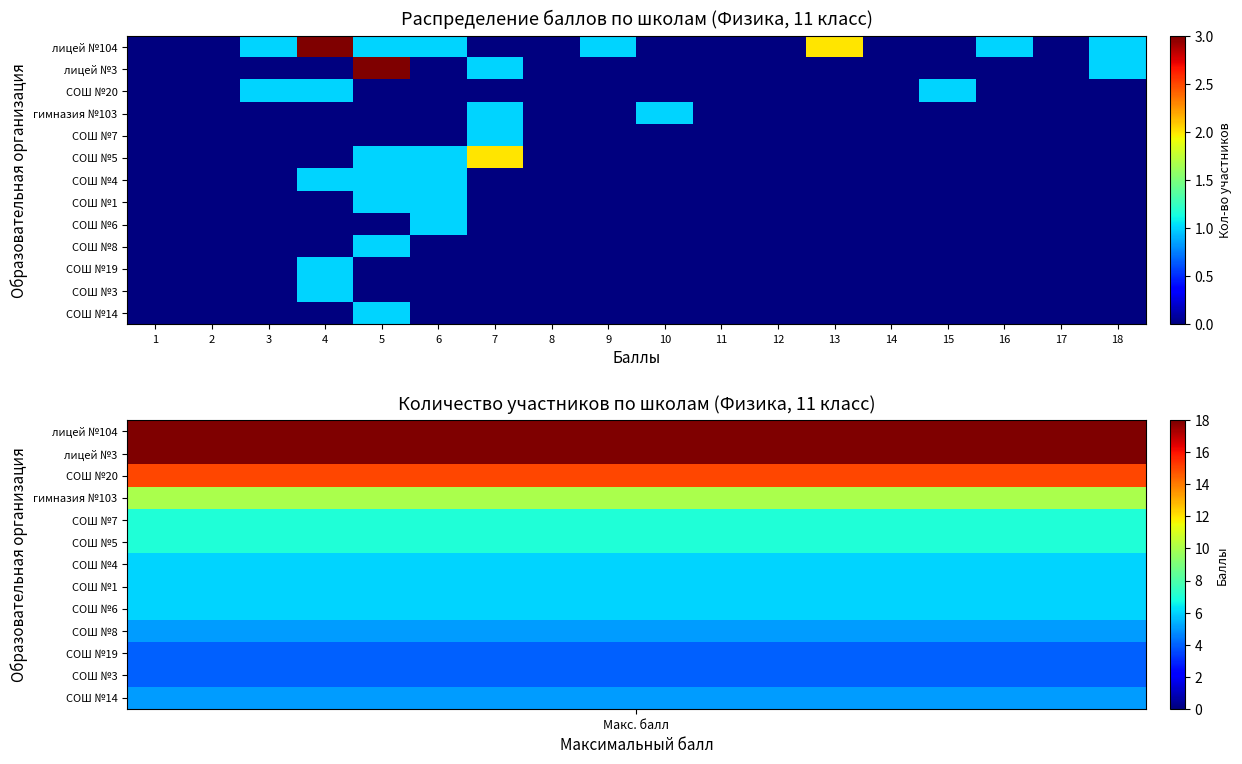

Count the number of data series in this chart.

13